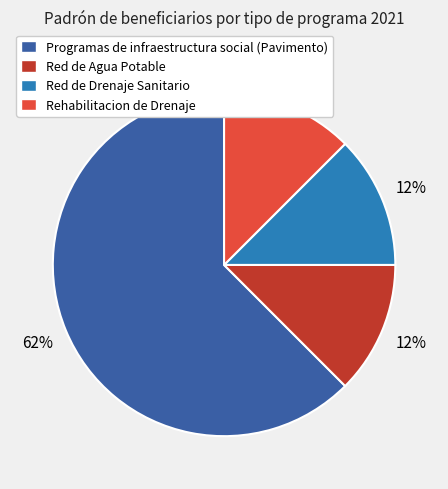

Which category has the biggest portion of the pie?

Programas de infraestructura social (Pavimento)